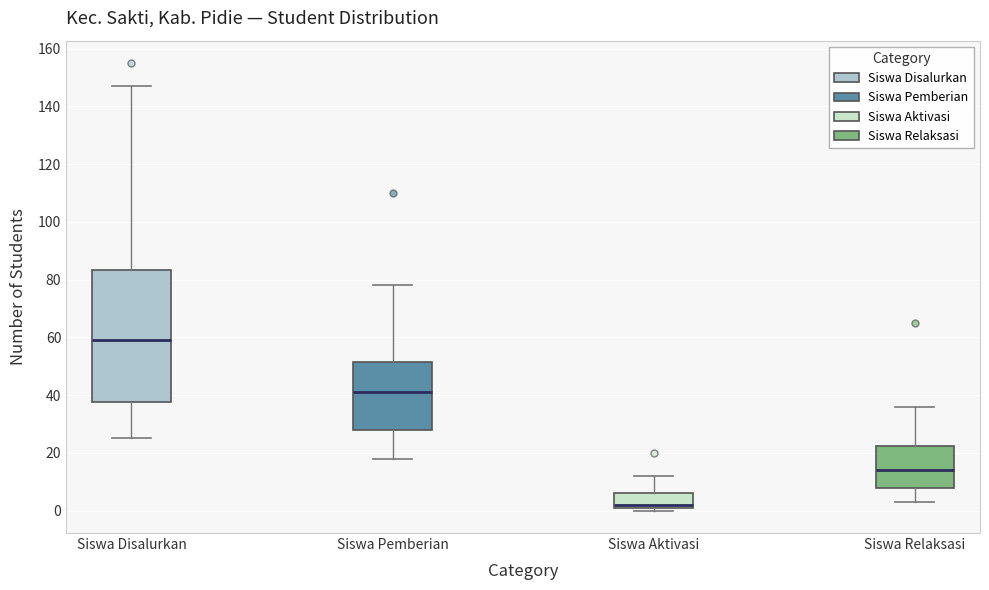

Reading left to right, transcribe this box plot: for each box, give where its median line is, the range the box spans, and where its two whiskers end, as read against the y-axis. The values are not printed on the chart, so give them approximately, as read against the axis.

Siswa Disalurkan: median 60, box 38 to 84, whiskers 26 to 148
Siswa Pemberian: median 42, box 28 to 52, whiskers 18 to 78
Siswa Aktivasi: median 2 (just above the box's lower edge), box 2 to 6, whiskers 0 to 12
Siswa Relaksasi: median 14, box 8 to 22, whiskers 4 to 36